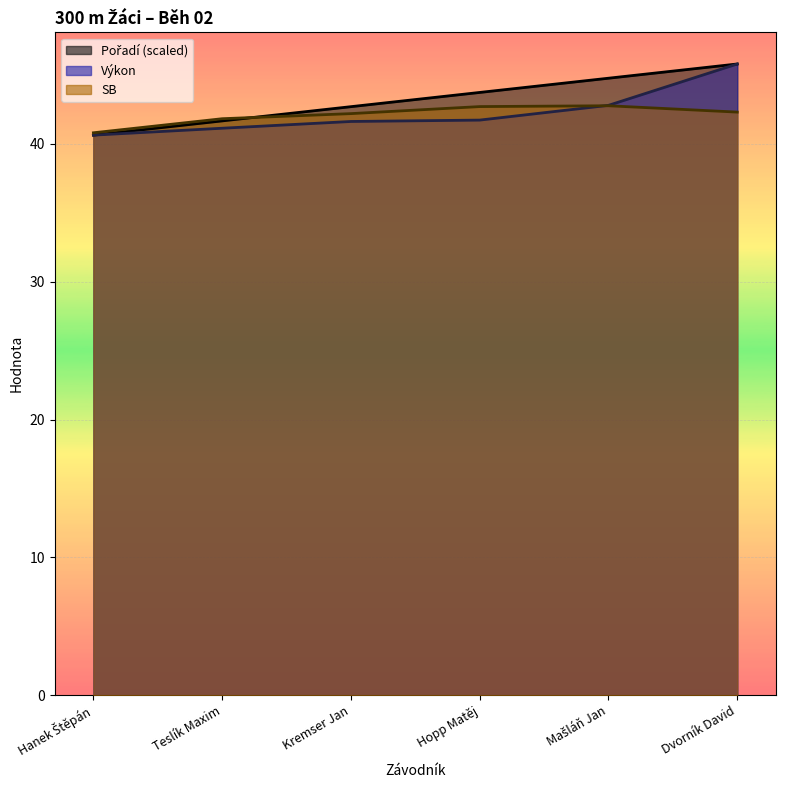

Where does the Pořadí series first go above 43?

Hopp Matěj